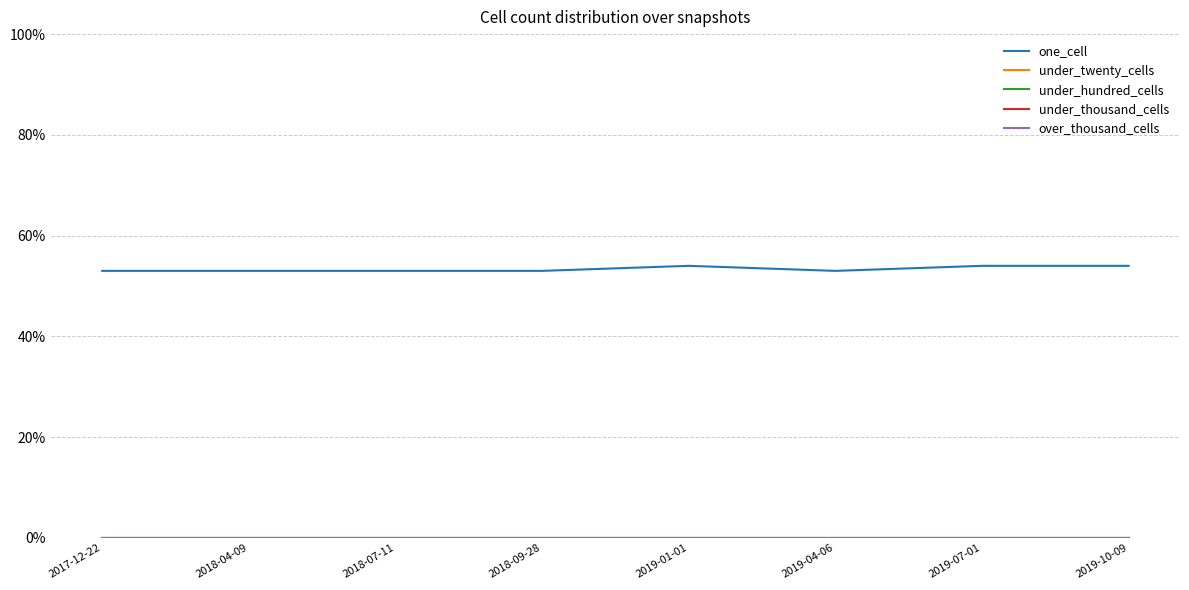

What is the label of the 5th point from the left?

2019-01-01